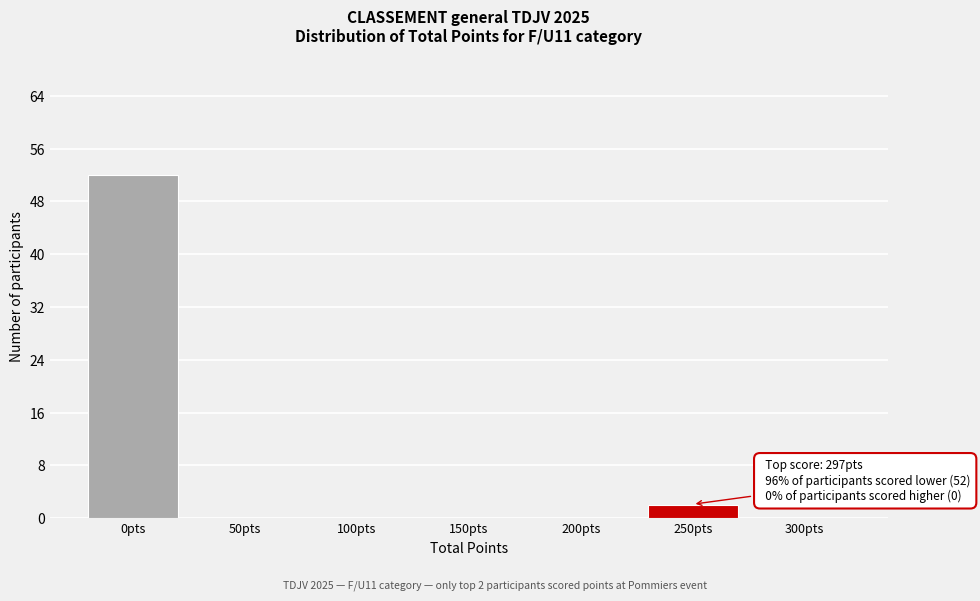

Reading left to right, transcribe all the data shown in this chart.

0pts=52	50pts=0	100pts=0	150pts=0	200pts=0	250pts=2	300pts=0